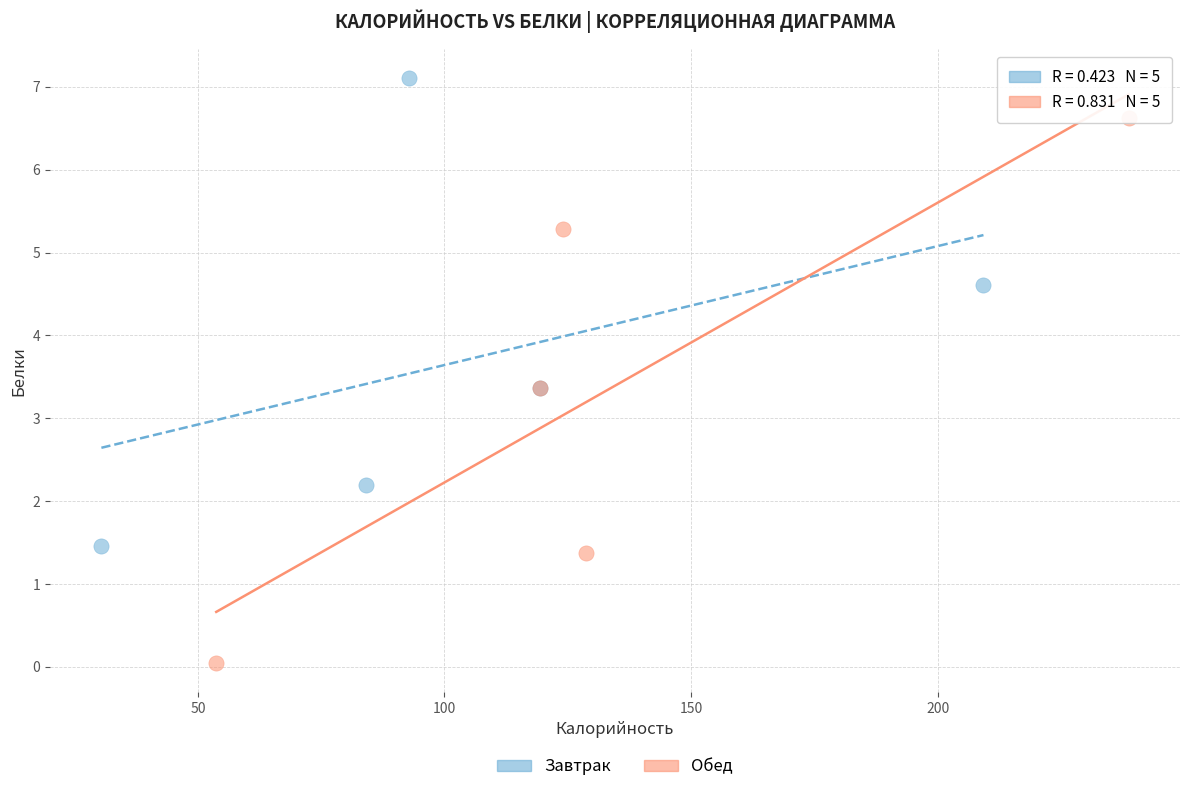

Which series contains the highest Y value?

Завтрак